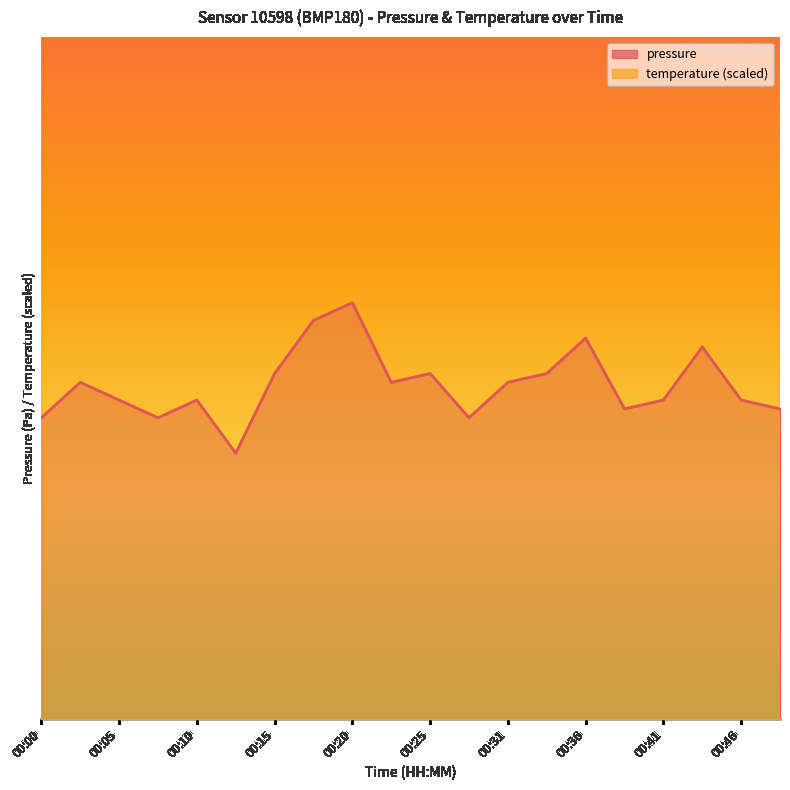

List the series in order of their peak value, highest first.

temperature, pressure